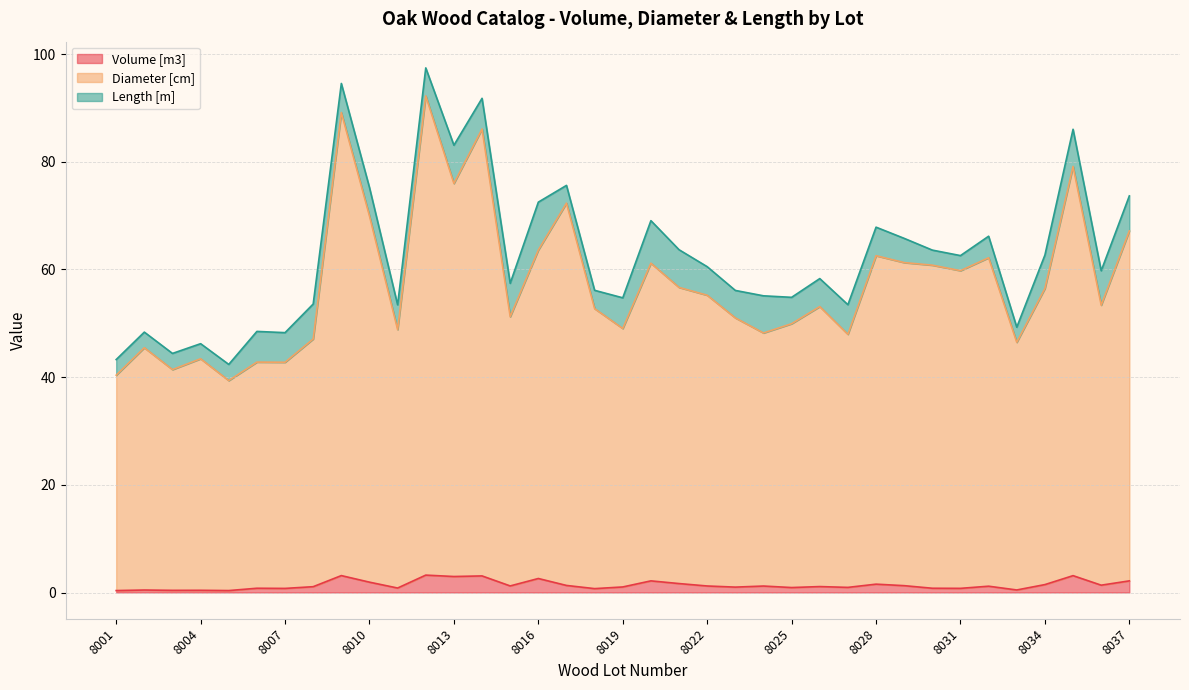

What is the sum of the Volume [m3] values at 8023 and 8012?

4.2